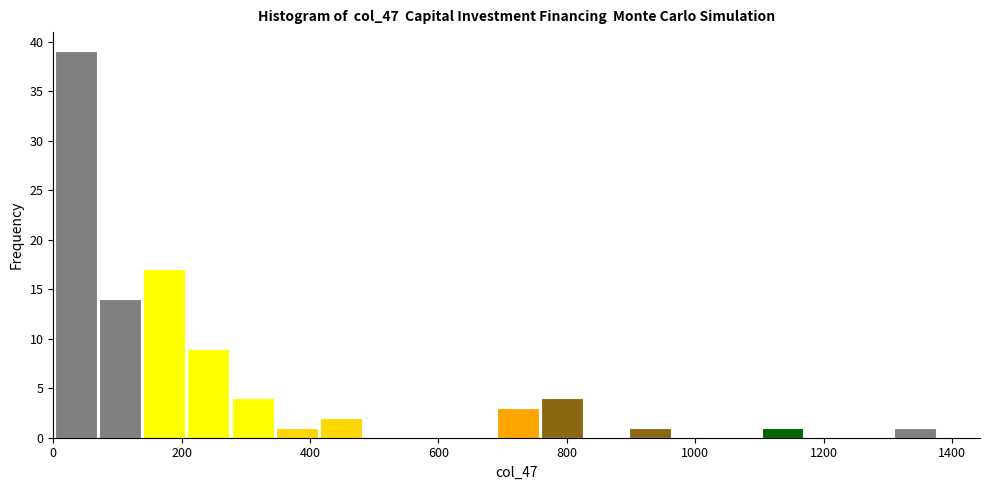

Around what value on the x-axis is the tallest bar? Give the approximate position of its centre, as read against the axis.

40